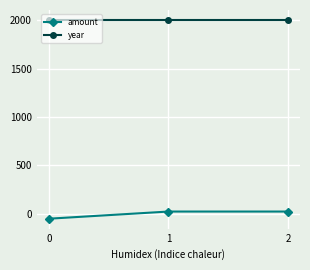

Reading right to left, transcribe all the data shown in this chart.

amount: 23.5	23.5	-50.5
year: 2003.0	2003.0	2003.0